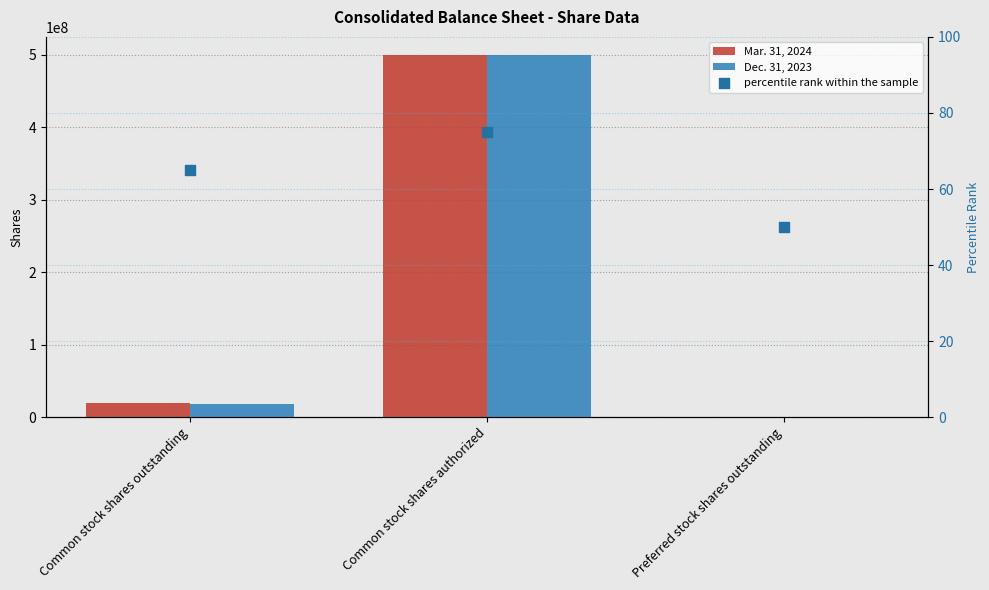

At how many categories does at least one series exceed 405053313?

1